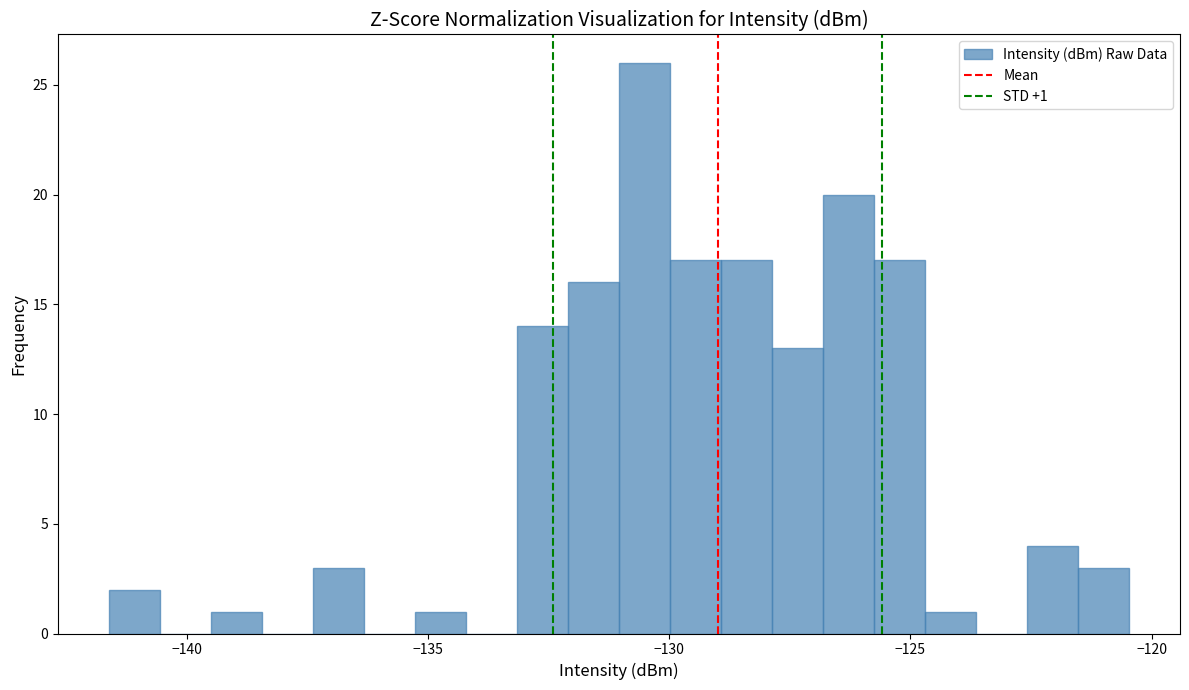

Read against the x-axis, roughly where is the centre of the tallest bar?

-130.5